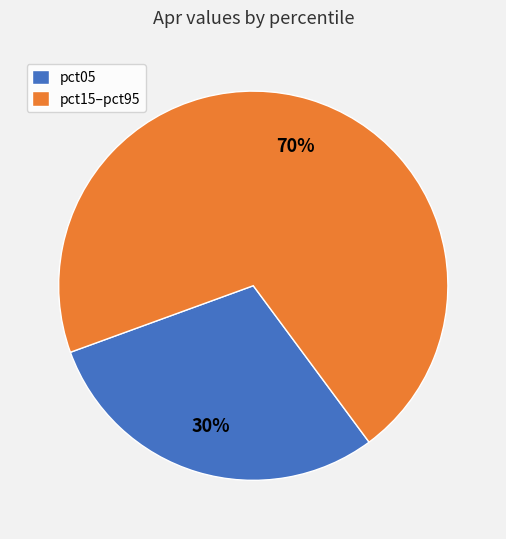

How many slices are in this pie chart?

2